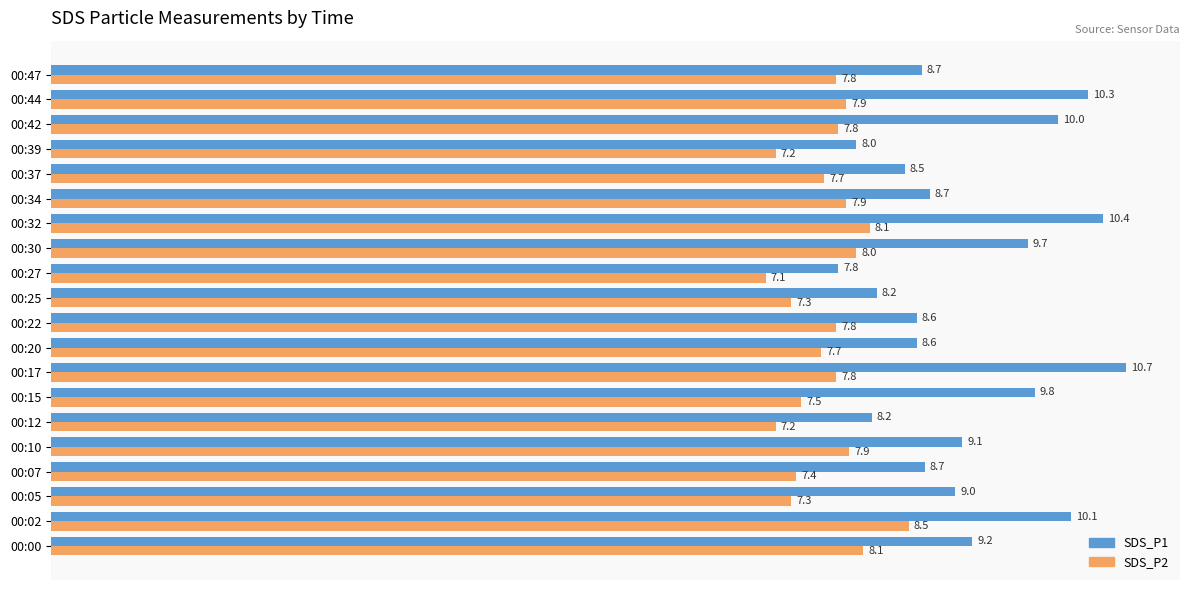

The value of SDS_P2 at 00:37 is 7.7. True or false?

True